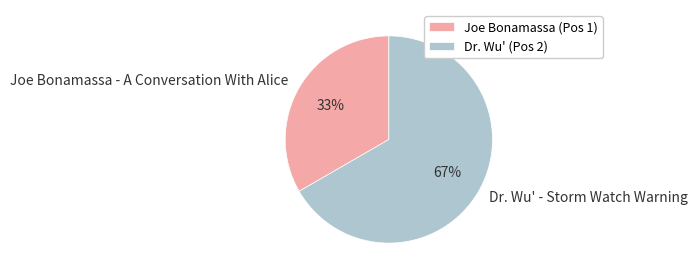

Which category has the biggest portion of the pie?

Dr. Wu' - Storm Watch Warning